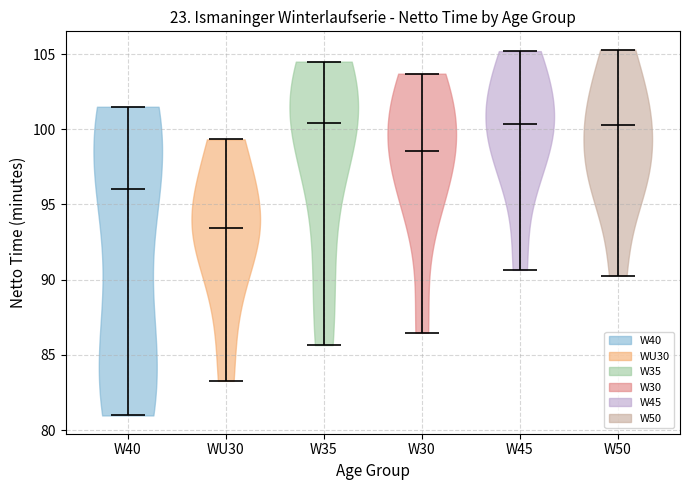

Reading left to right, read every violin against the y-axis: where its median line is, and the lowest and highest points it reaches. The values are not printed on the chart, so give them approximately, as read against the axis.

W40: median line 96.0, lowest point 81.0, highest point 101.5
WU30: median line 93.5, lowest point 83.5, highest point 99.5
W35: median line 100.5, lowest point 85.5, highest point 104.5
W30: median line 98.5, lowest point 86.5, highest point 103.5
W45: median line 100.5, lowest point 90.5, highest point 105.0
W50: median line 100.5, lowest point 90.5, highest point 105.5